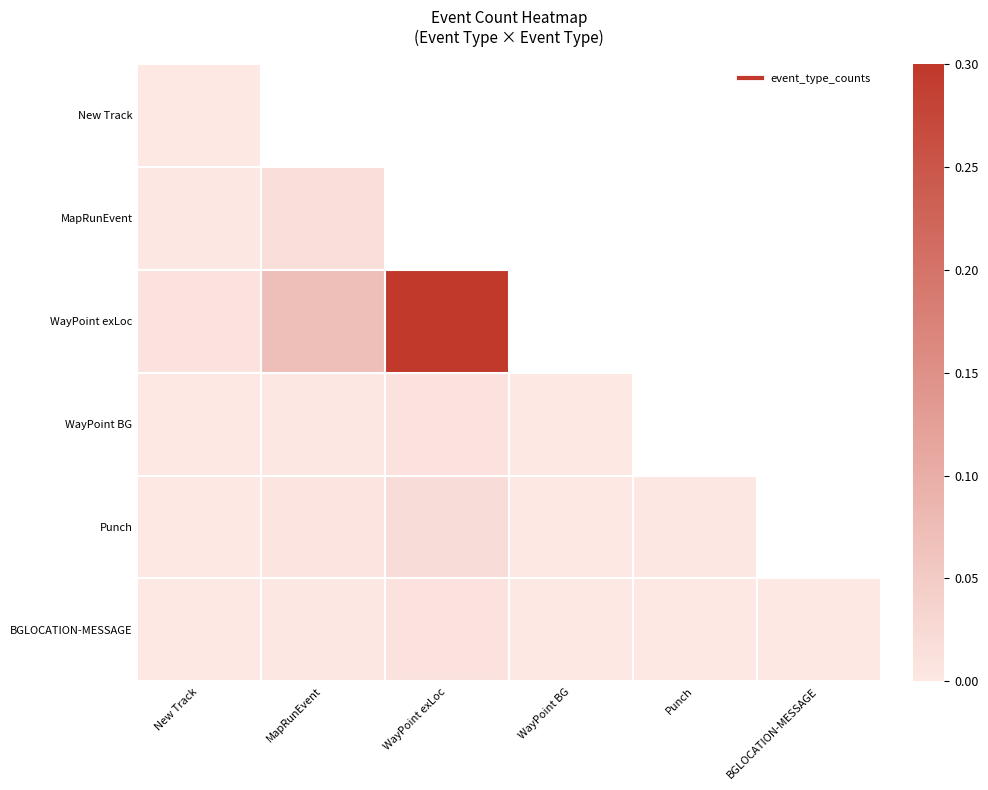

At how many categories does at least one series exceed 0?

6